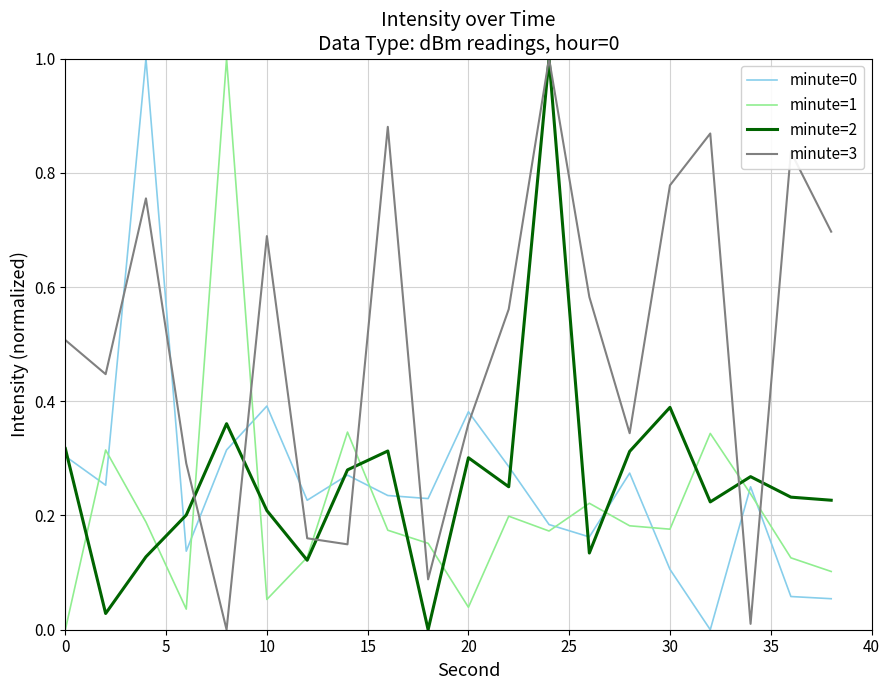

After their last crossing, which series has the higher values: minute=3 or minute=0?

minute=3